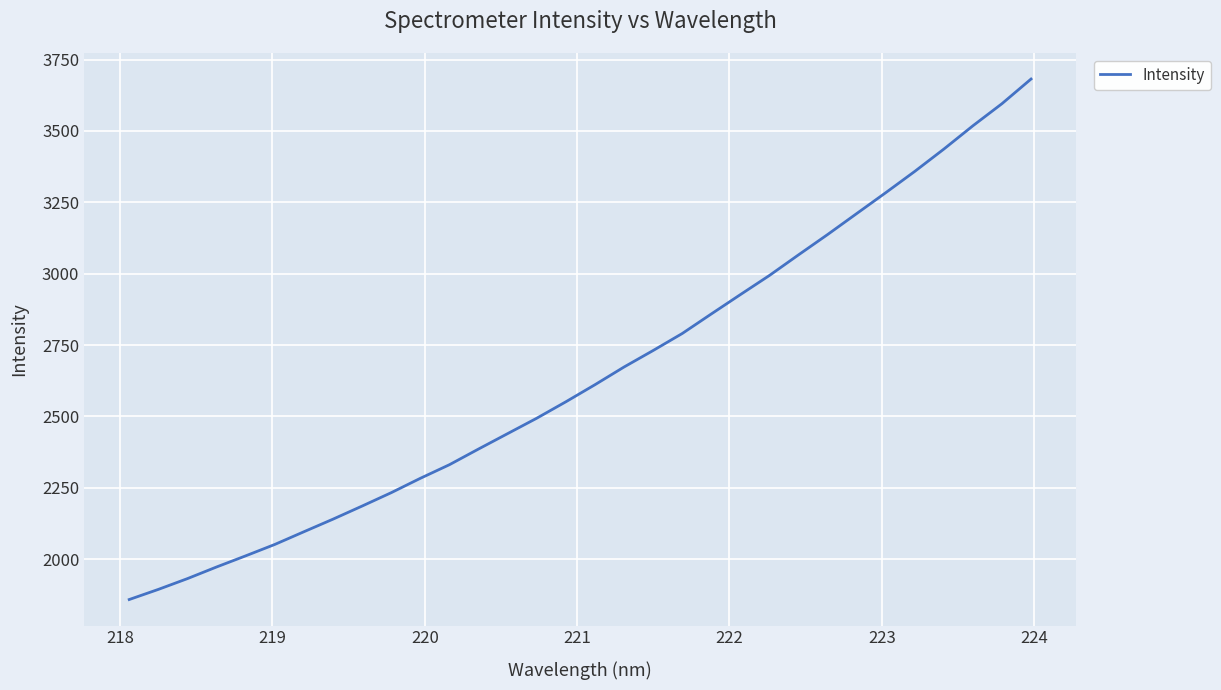

What is the smallest value displayed?

1858.7